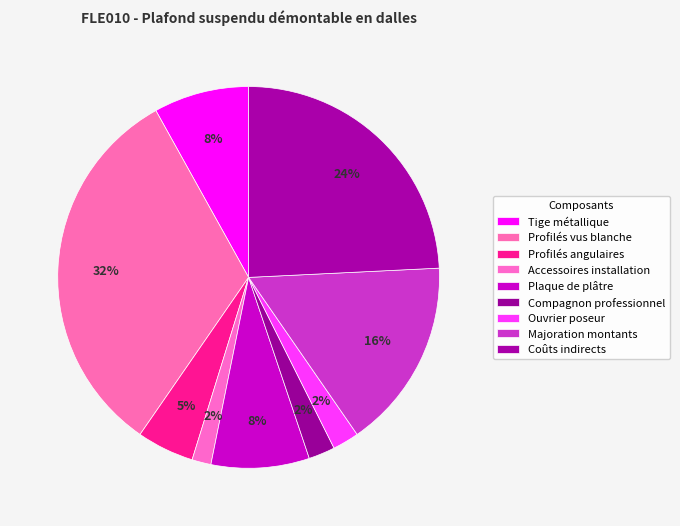

How many segments does this pie chart have?

9